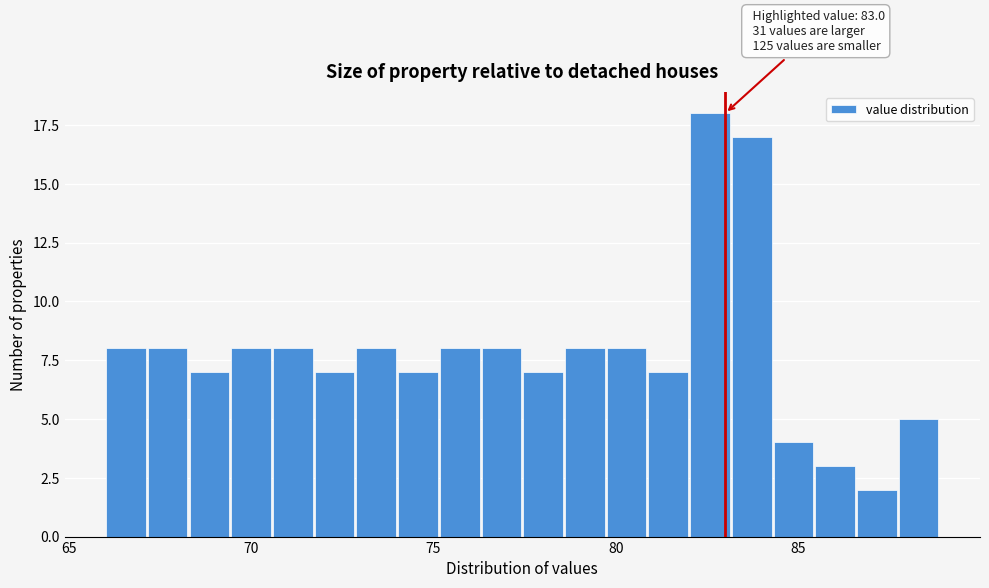

Read against the x-axis, roughly where is the centre of the tallest bar?

82.5